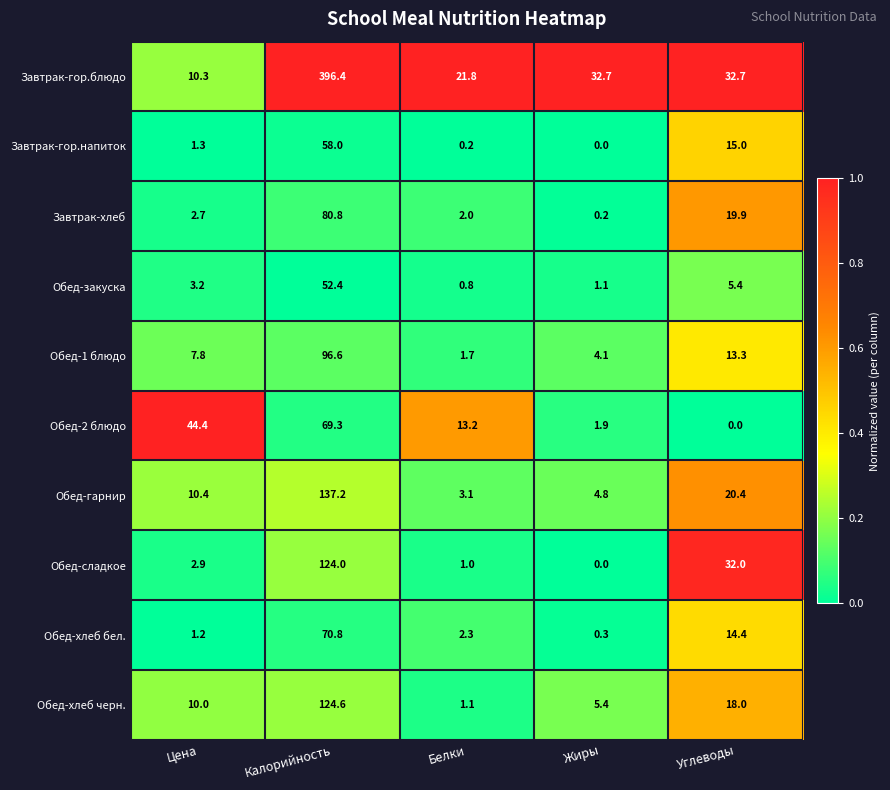

At which category is the sum across all series the highest?

Калорийность